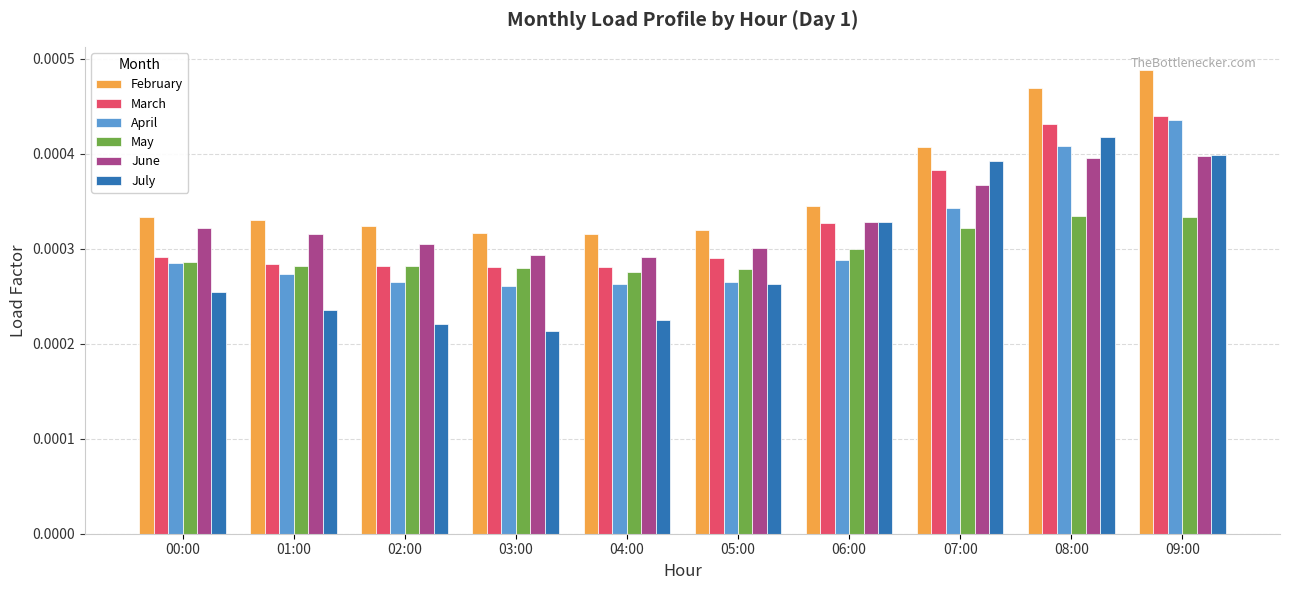

Which series has the largest range (max minus min)?

July